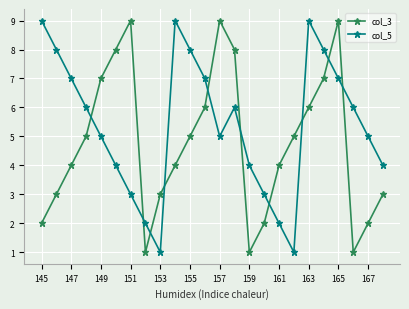

True or false: col_3 has more than 1 points higher than both neighbors.

True